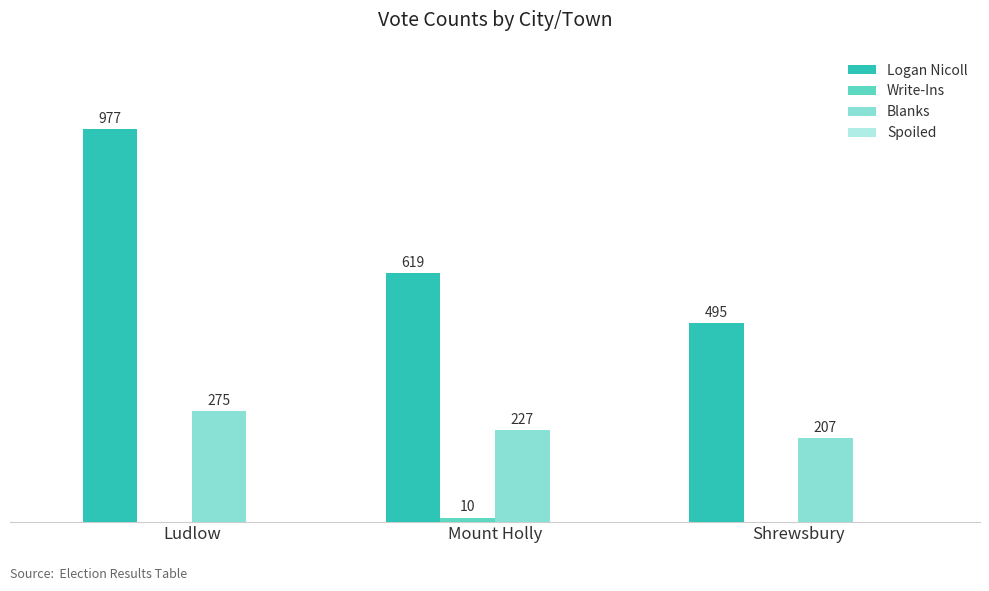

At which category is the sum across all series the highest?

Ludlow